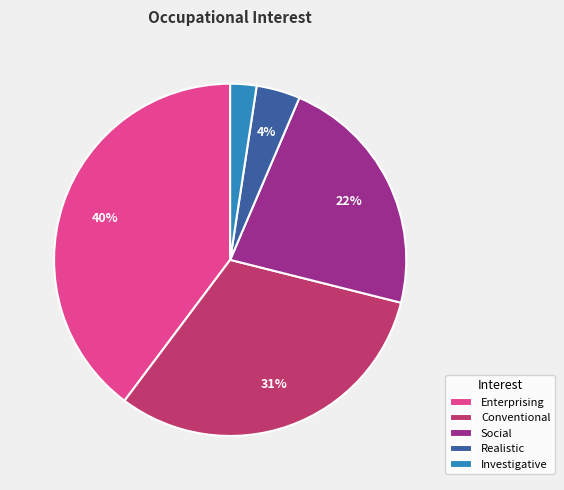

Is it true that Social is 22% of the pie?

True